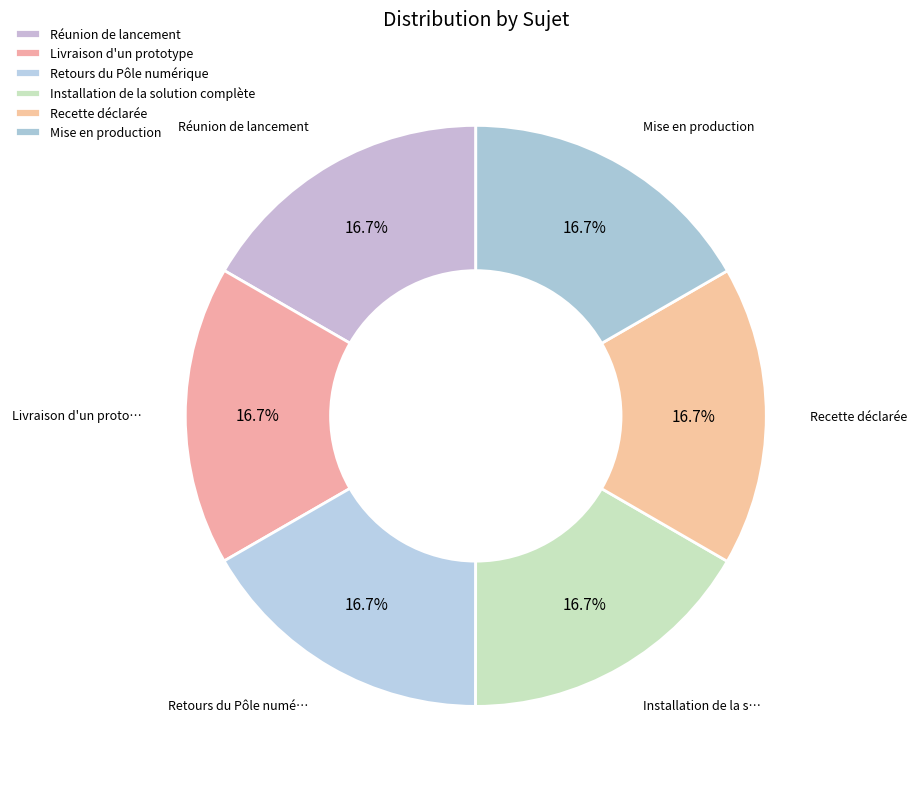

Does Livraison d'un prototype represent more than half of the total?

No